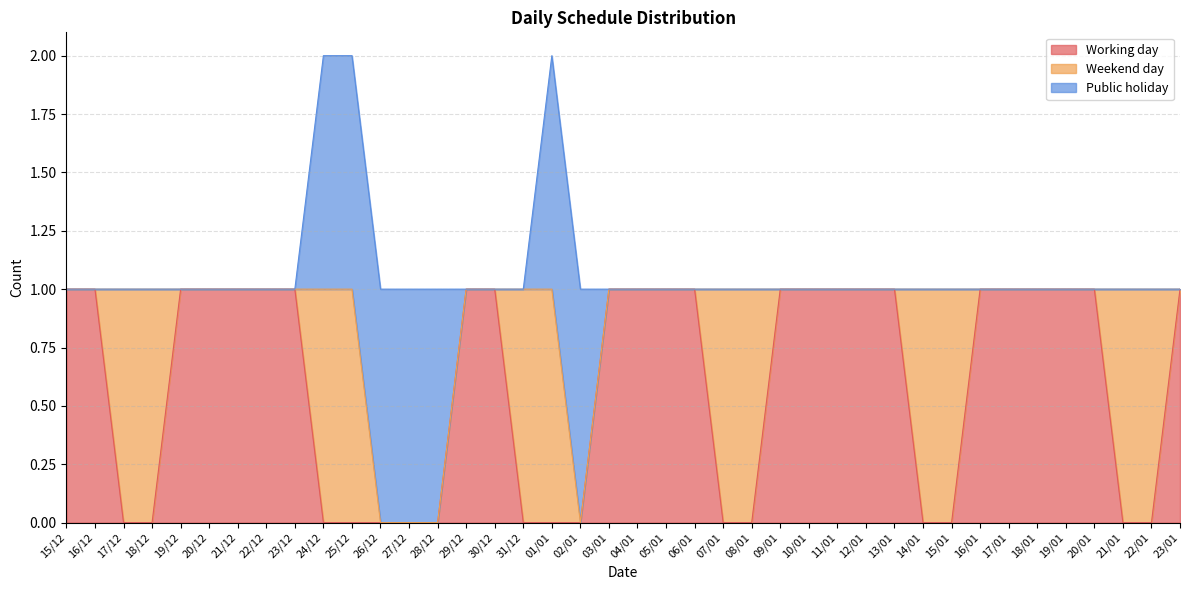

What is the difference between the highest and lowest values at 19/12?

1